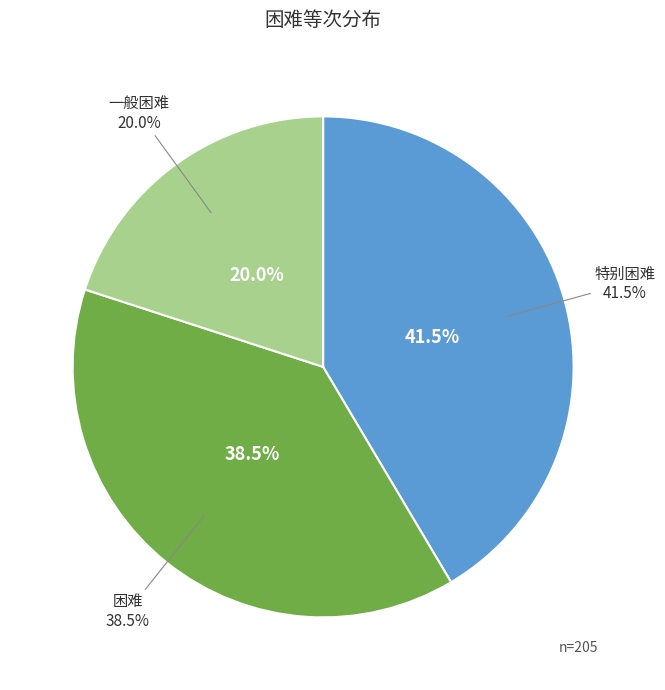

Which slice is the smallest?

一般困难